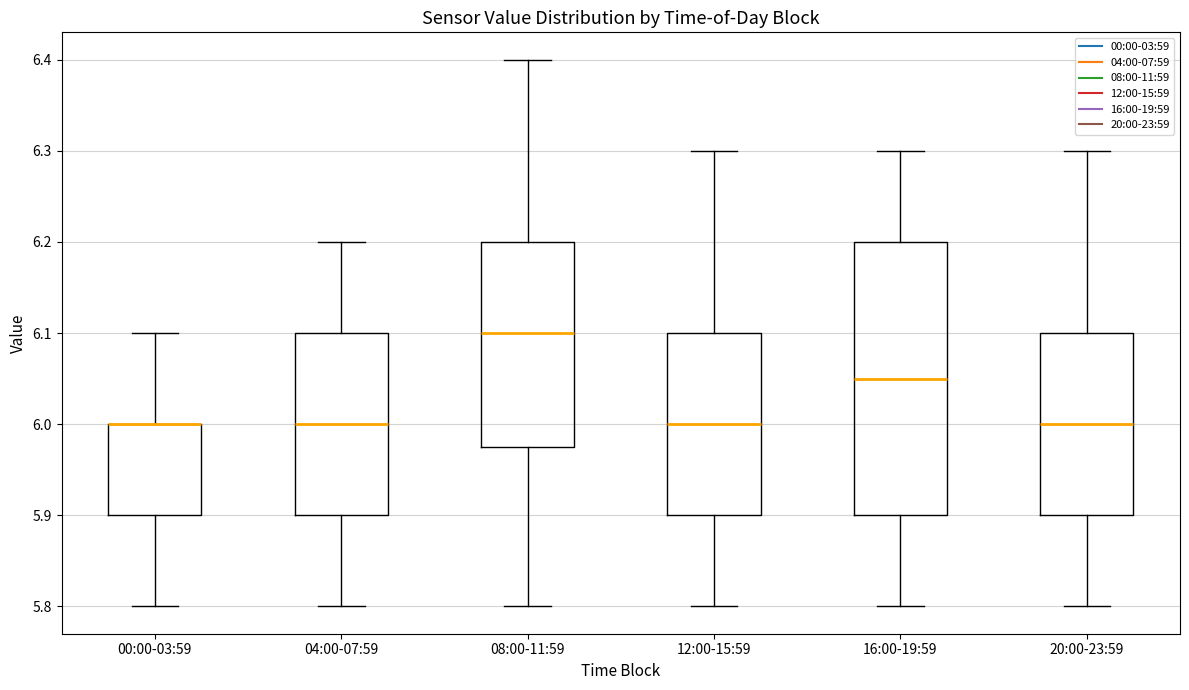

Comparing the boxes themselves (not the whiskers), which one is the tallest?

16:00-19:59